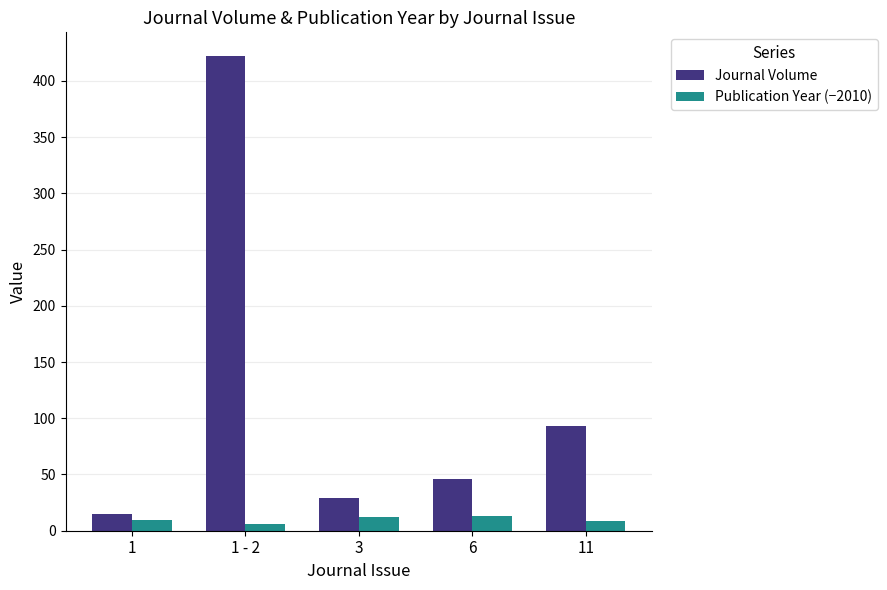

What is the difference between the Journal Volume values at 11 and 6?

47.0